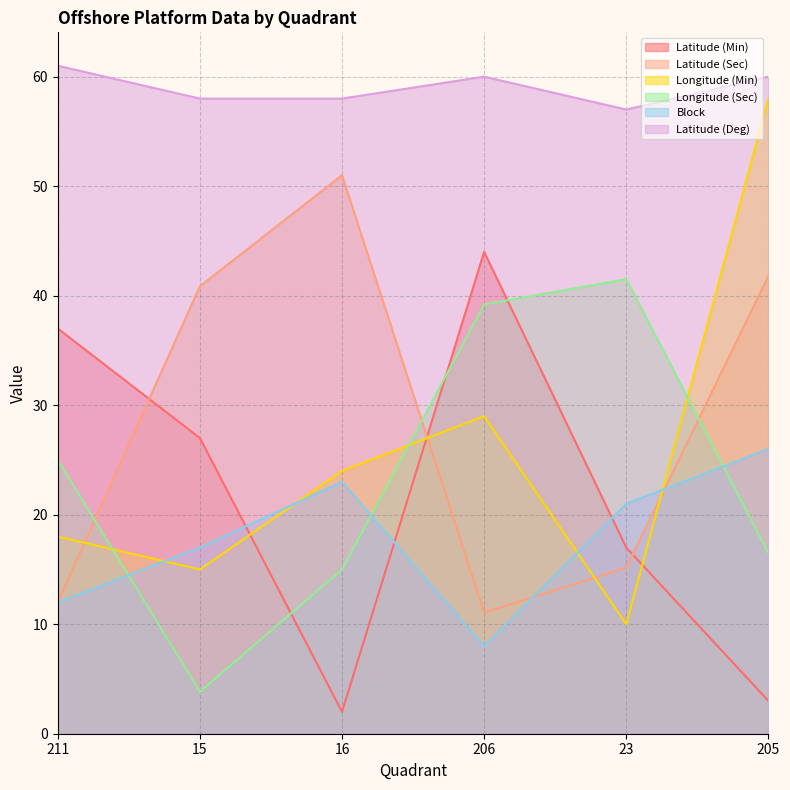

List the series in order of their peak value, lowest first.

Block, Longitude (Sec), Latitude (Min), Latitude (Sec), Longitude (Min), Latitude (Deg)